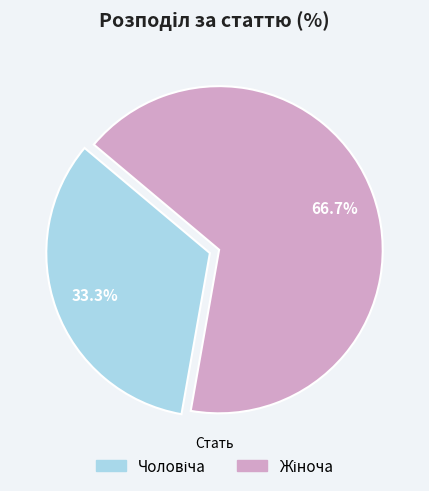

Does any single category account for the majority?

Yes